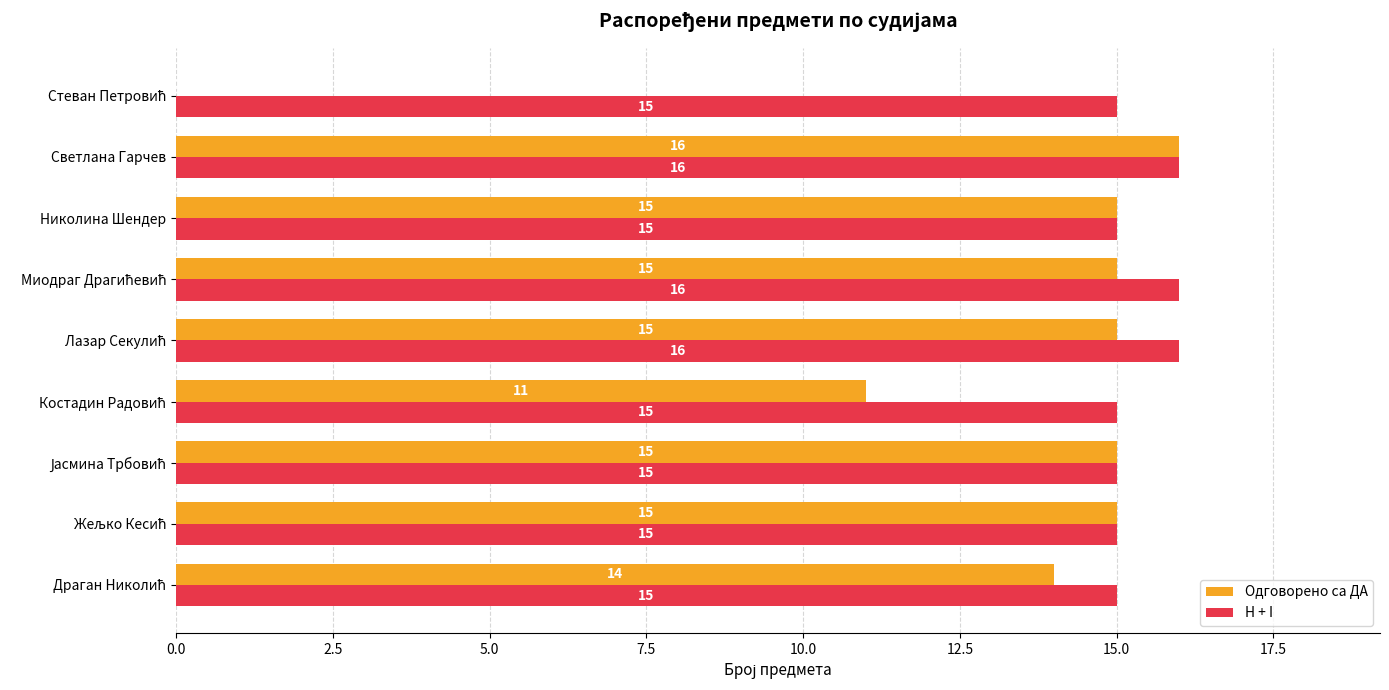

How many values in the H + I series exceed 15?

3